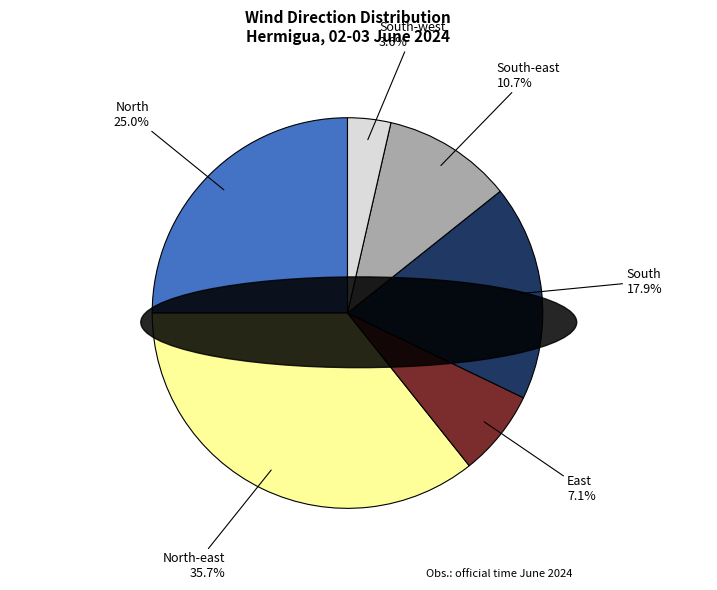

Rank the categories by value from highest to lowest.

North-east, North, South, South-east, East, South-west